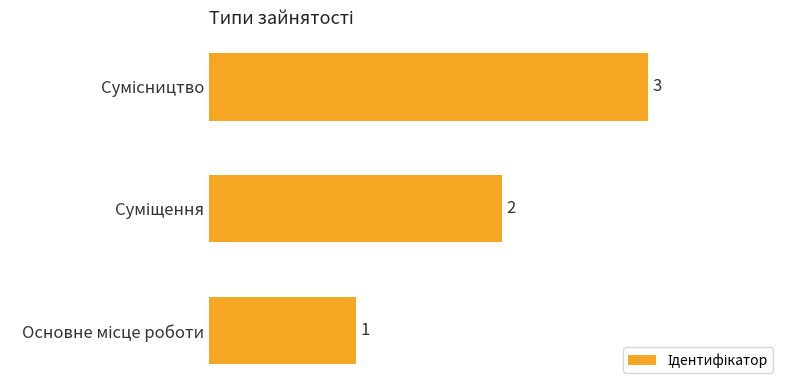

What is the greatest value displayed?

3